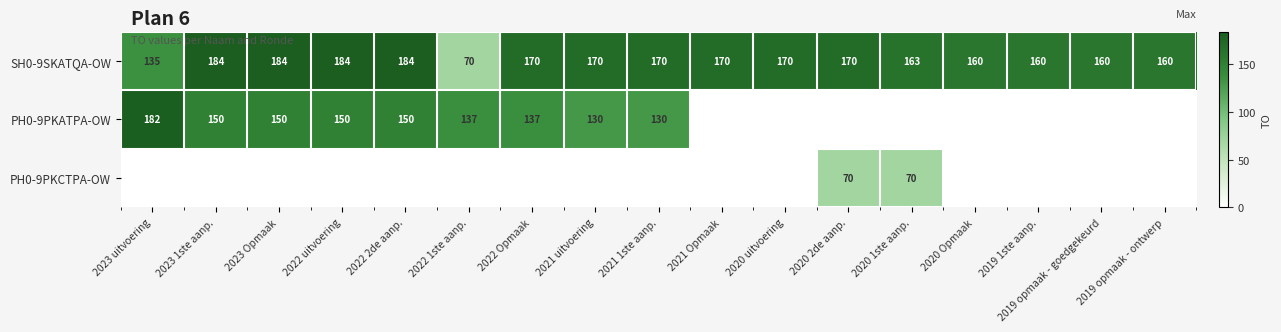

Where does the SH0-9SKATQA-OW series first go above 170?

2023 1ste aanp.